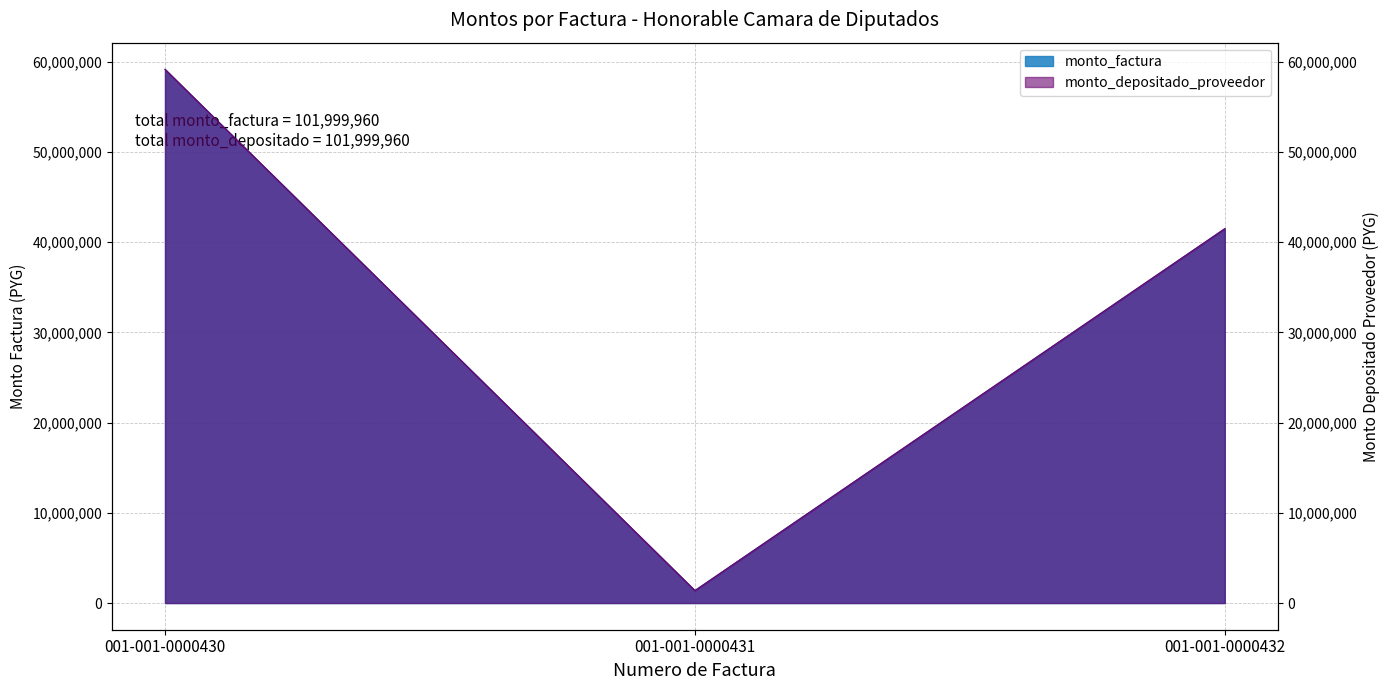

At which label is monto_factura closest to 30259375?

001-001-0000432